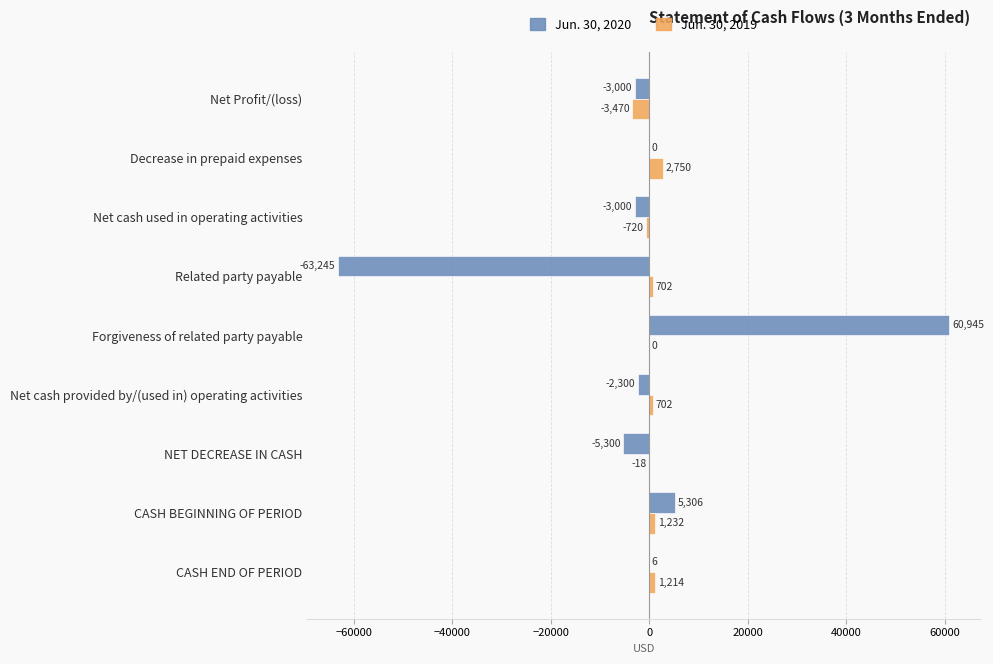

What is the approximate value of Jun. 30, 2020 at NET DECREASE IN CASH?

-5300